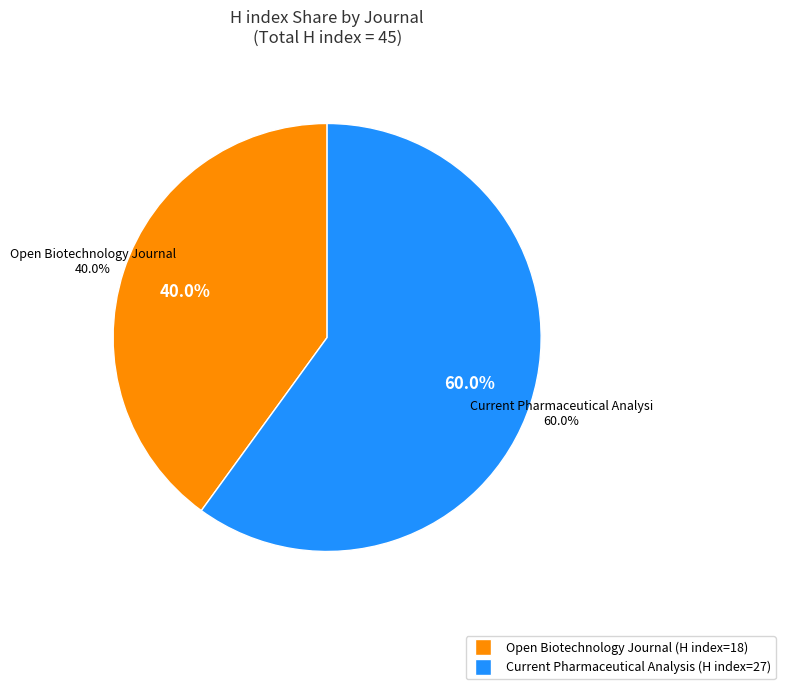

What portion of the pie excludes Open Biotechnology Journal?

60.0%